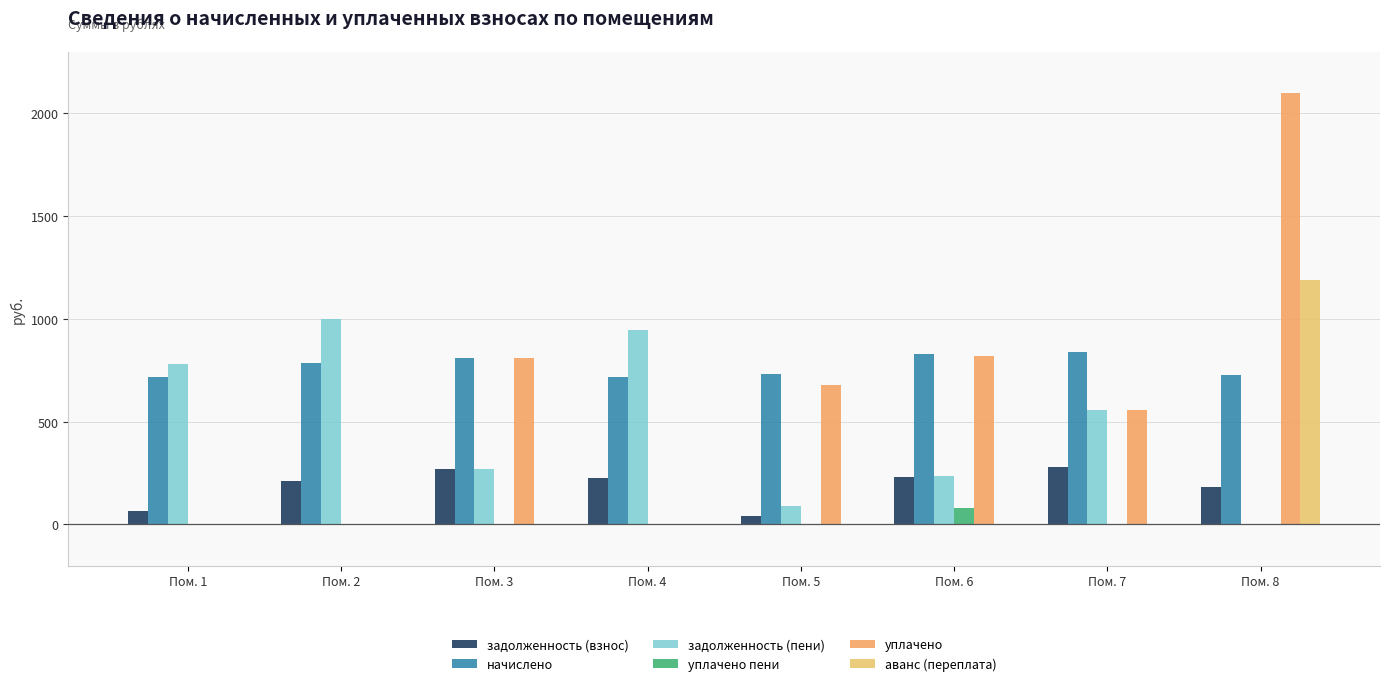

What is the spread (max minus min) of values at Пом. 4?

944.1